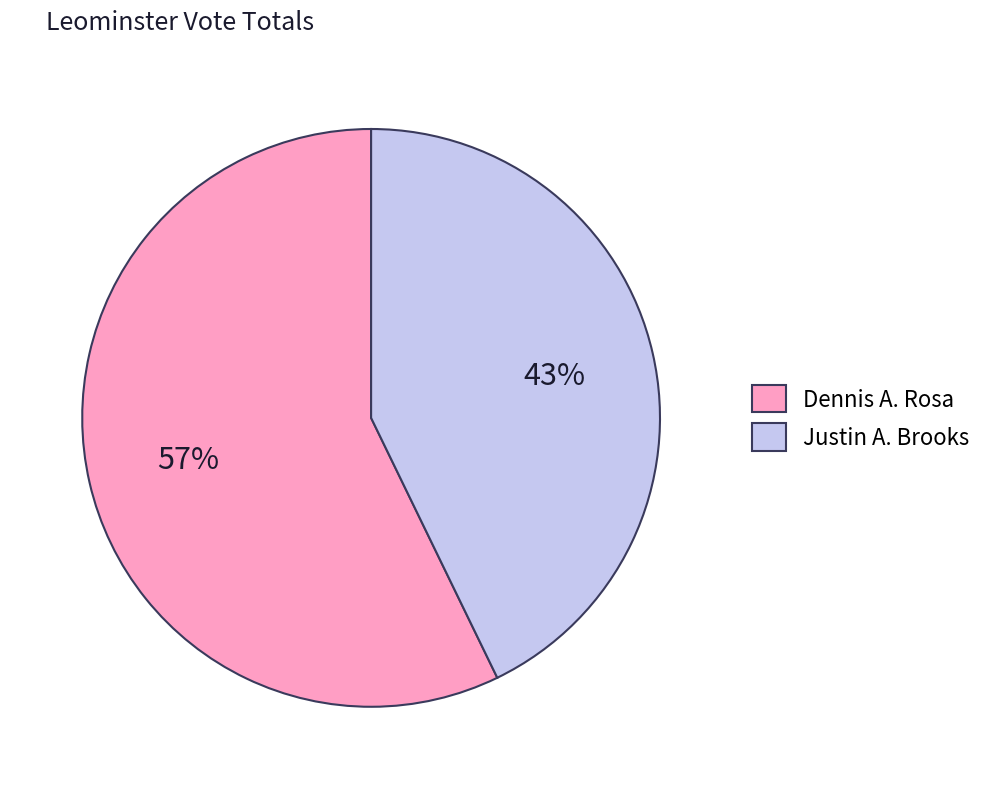

Combined, do Dennis A. Rosa and Justin A. Brooks account for over 50%?

Yes